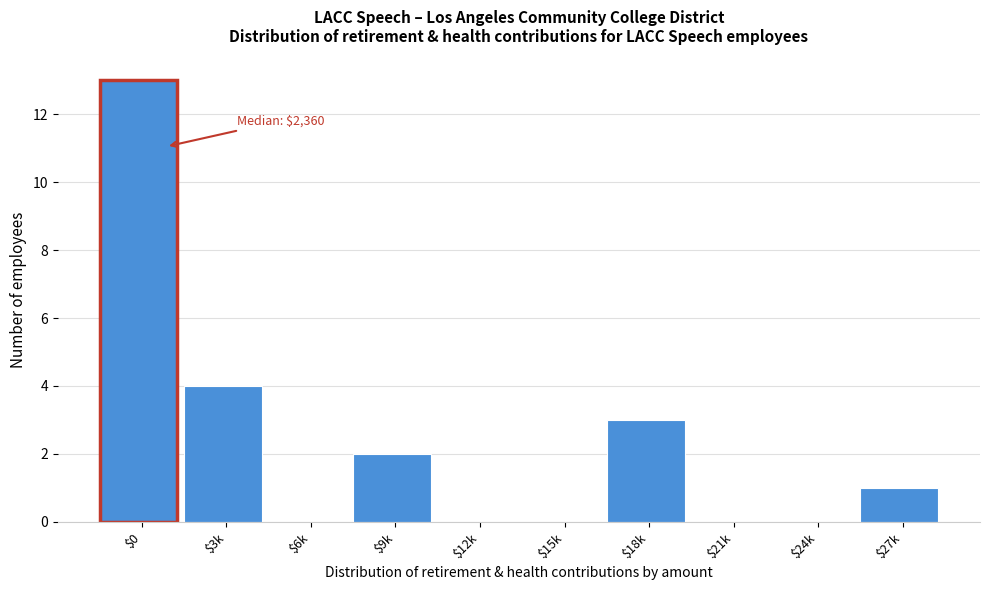

What is the sum of all values?

23